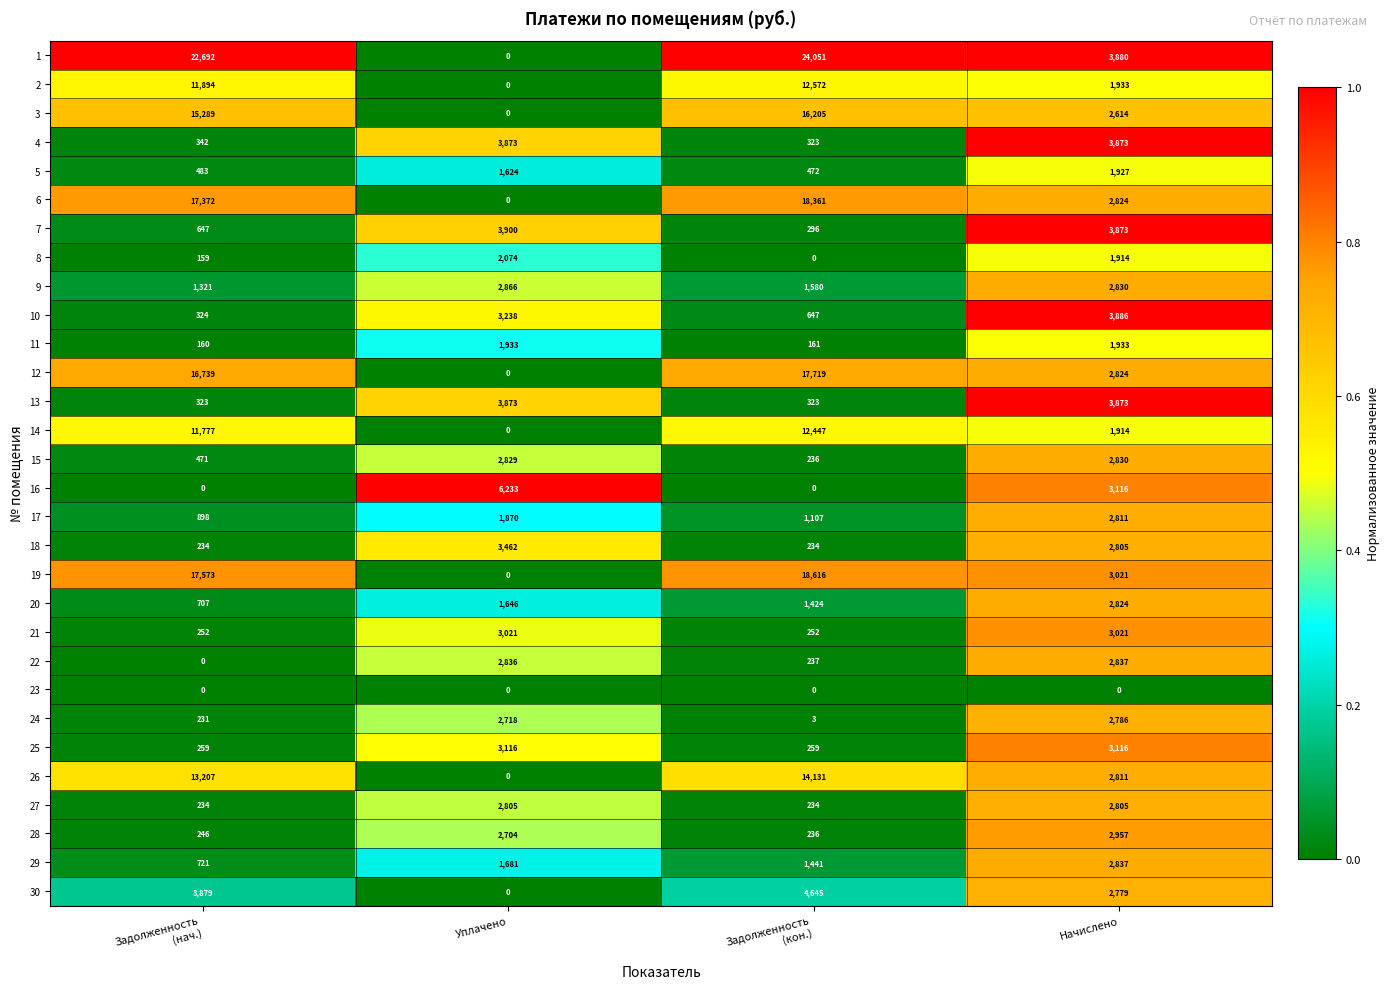

Between Задолженность
(кон.) and Начислено, which series saw the biggest shift?

1